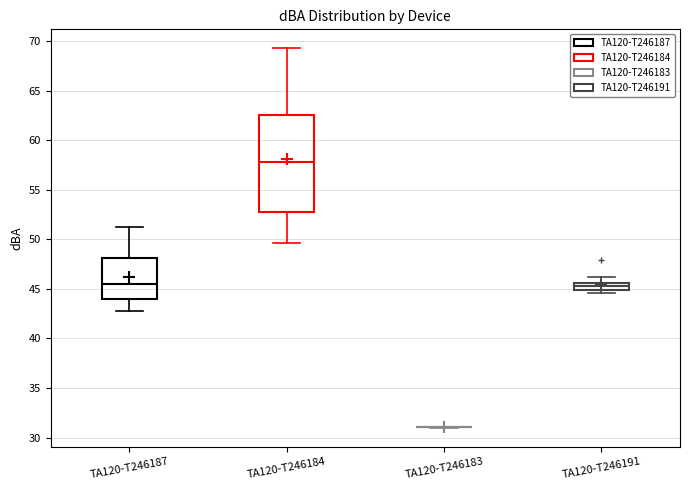

Comparing the boxes themselves (not the whiskers), which one is the tallest?

TA120-T246184